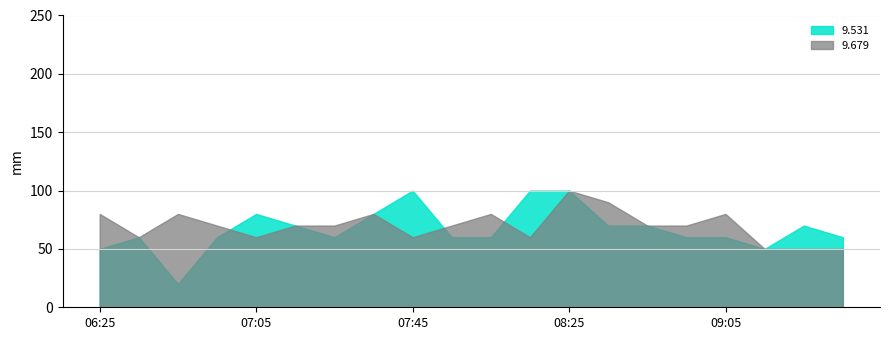

Read the 9.679 value at 06:25, to the nearest 10.

80